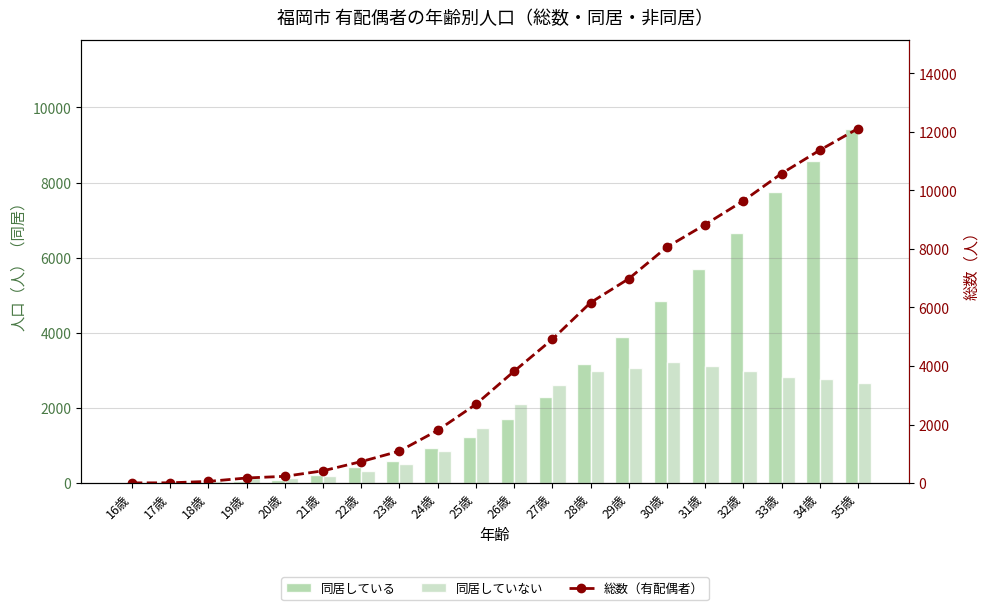

Reading left to right, list all the values displayed in this chart.

同居している: 1	2	11	49	94	219	419	577	942	1225	1705	2295	3164	3899	4838	5705	6661	7748	8587	9439
同居していない: 4	6	45	123	136	198	313	511	855	1467	2111	2614	2995	3075	3221	3120	2979	2828	2782	2673
総数（有配偶者）: 5	8	56	173	230	418	733	1091	1800	2692	3820	4913	6165	6982	8064	8834	9645	10579	11376	12116